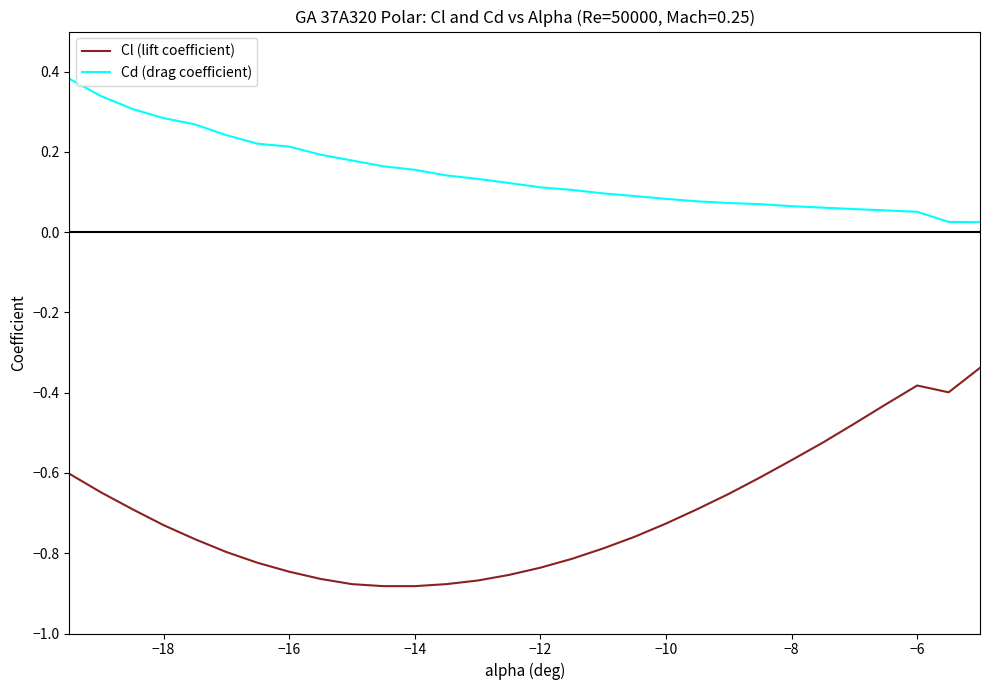

Which series has the largest total across all categories?

Cd (drag coefficient)